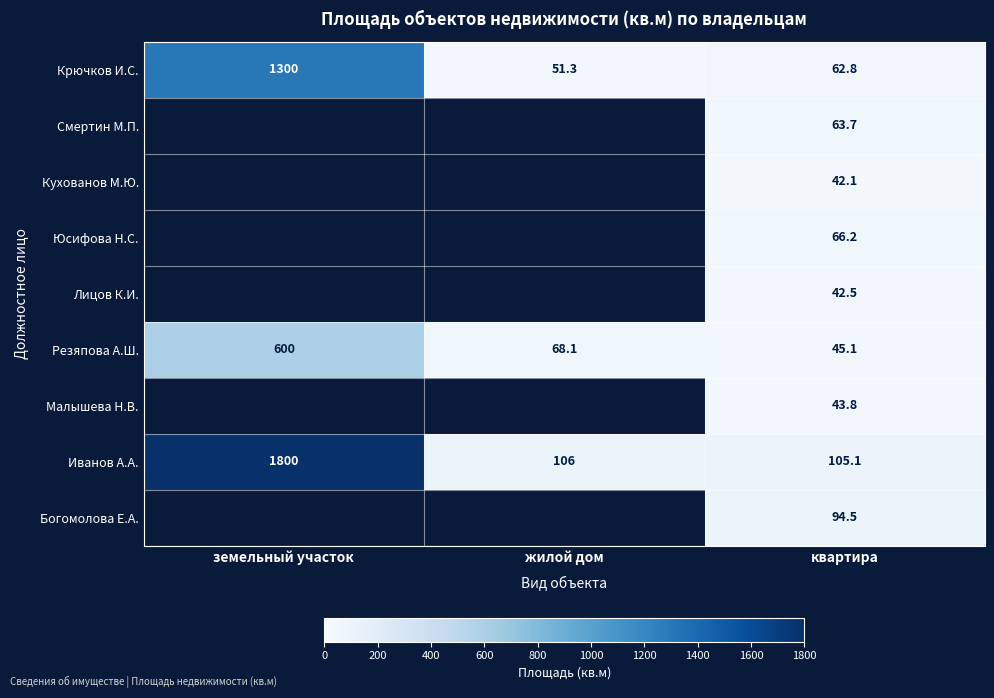

At which category is the sum across all series the highest?

квартира